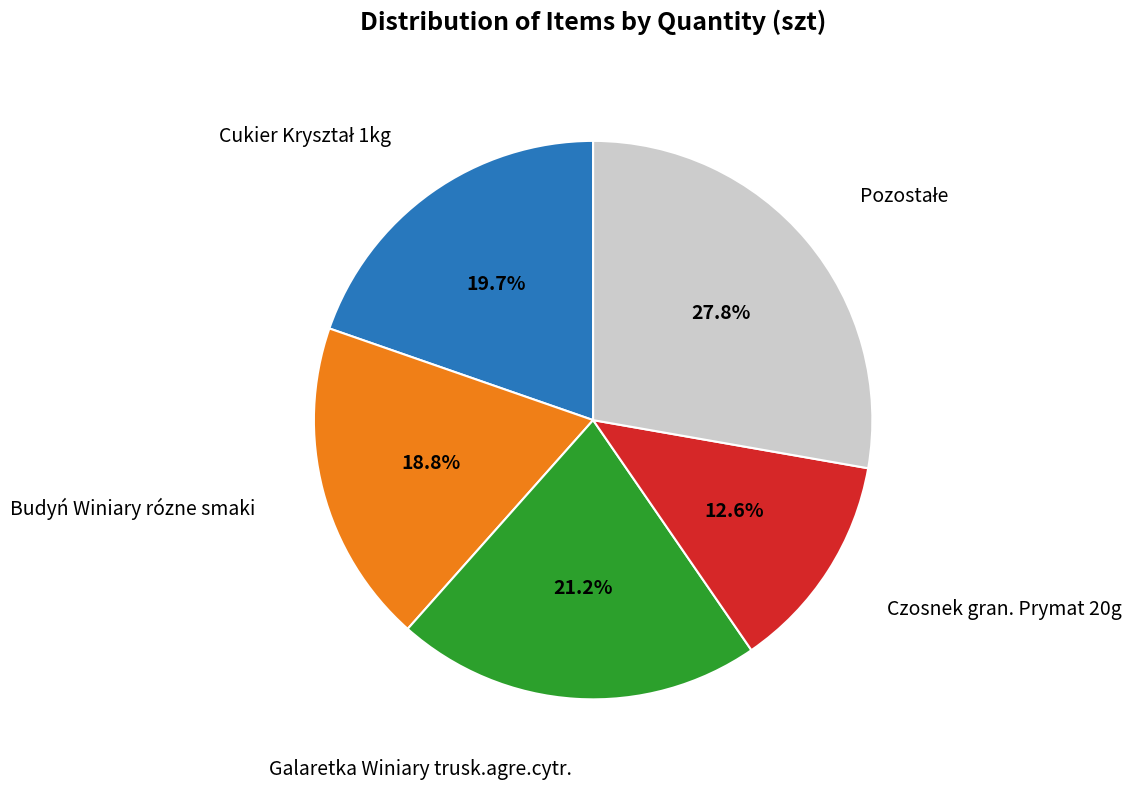

Is there any slice that represents more than half of the pie?

No